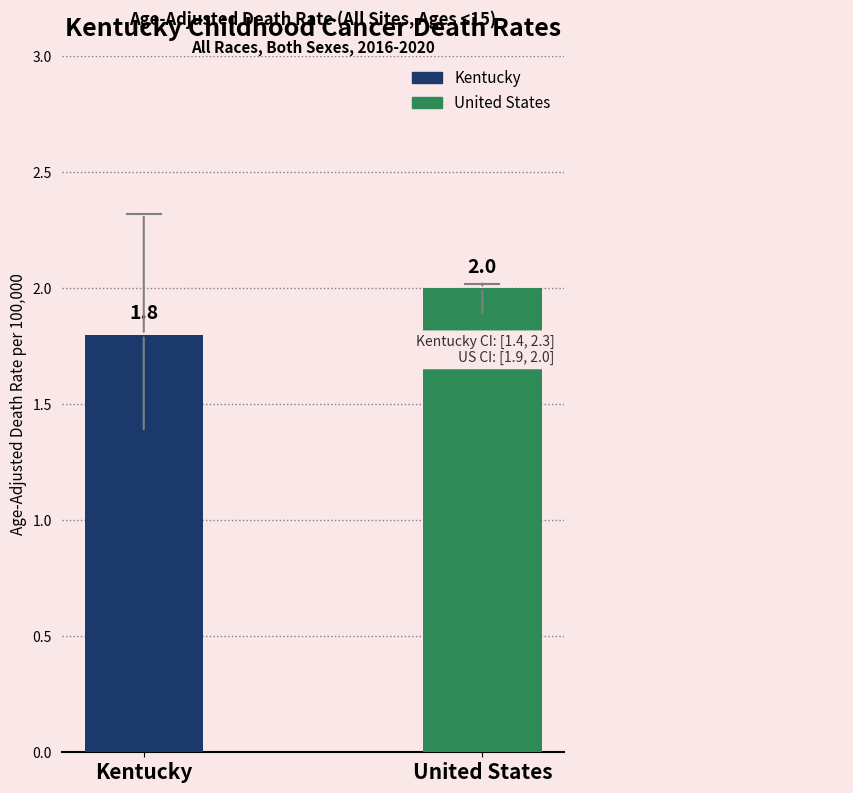

How many values in the Upper CI series exceed 2?

1